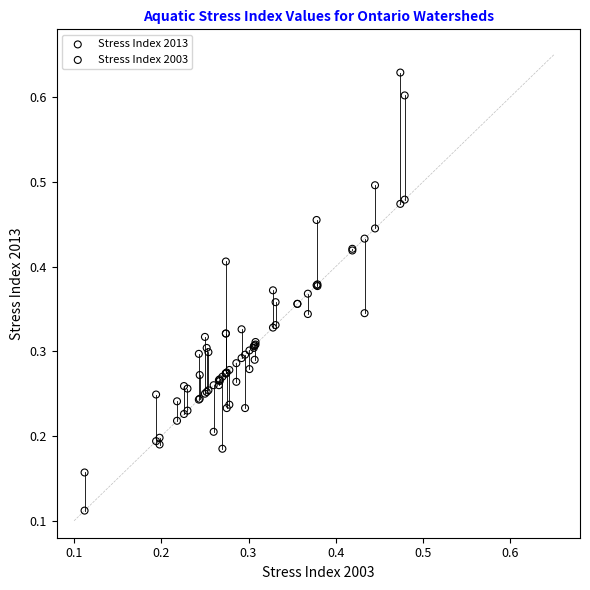

What are all the series names shown in the legend?

Stress Index 2013, Stress Index 2003